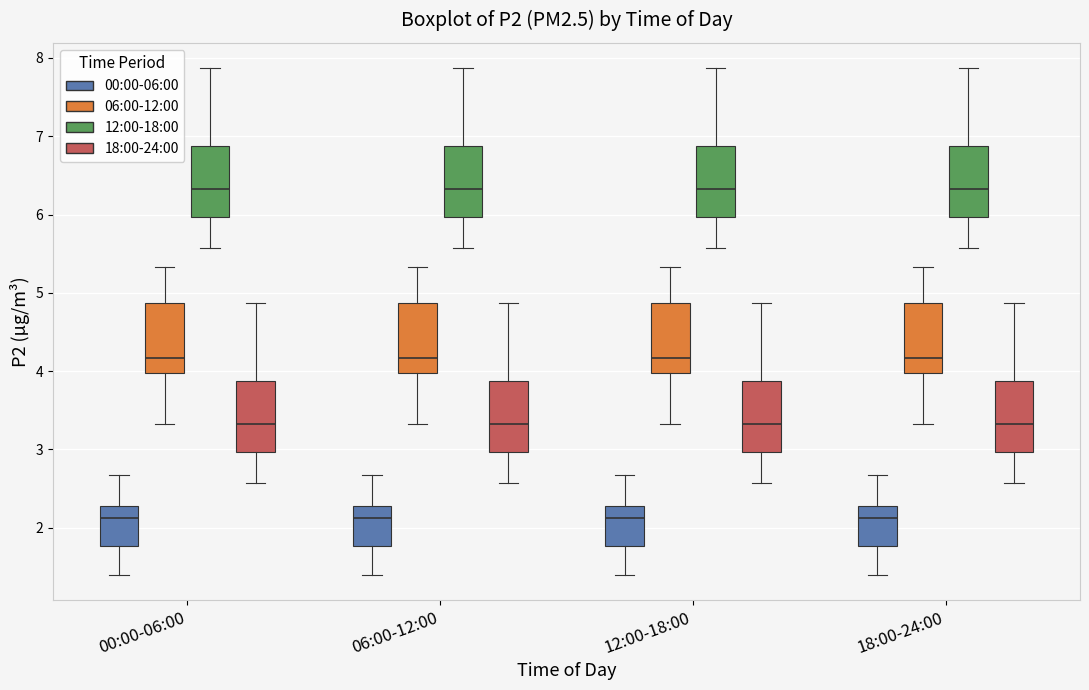

Reading left to right, read every box against the y-axis: the position of its median line, the range the box covers, and the ends of its whiskers. The values are not printed on the chart, so give them approximately, as read against the axis.

00:00-06:00 (00:00-06:00): median 2.1, box 1.8 to 2.3, whiskers 1.4 to 2.7
00:00-06:00 (06:00-12:00): median 4.2, box 4.0 to 4.9, whiskers 3.3 to 5.3
00:00-06:00 (12:00-18:00): median 6.3, box 6.0 to 6.9, whiskers 5.6 to 7.9
00:00-06:00 (18:00-24:00): median 3.3, box 3.0 to 3.9, whiskers 2.6 to 4.9
06:00-12:00 (00:00-06:00): median 2.1, box 1.8 to 2.3, whiskers 1.4 to 2.7
06:00-12:00 (06:00-12:00): median 4.2, box 4.0 to 4.9, whiskers 3.3 to 5.3
06:00-12:00 (12:00-18:00): median 6.3, box 6.0 to 6.9, whiskers 5.6 to 7.9
06:00-12:00 (18:00-24:00): median 3.3, box 3.0 to 3.9, whiskers 2.6 to 4.9
12:00-18:00 (00:00-06:00): median 2.1, box 1.8 to 2.3, whiskers 1.4 to 2.7
12:00-18:00 (06:00-12:00): median 4.2, box 4.0 to 4.9, whiskers 3.3 to 5.3
12:00-18:00 (12:00-18:00): median 6.3, box 6.0 to 6.9, whiskers 5.6 to 7.9
12:00-18:00 (18:00-24:00): median 3.3, box 3.0 to 3.9, whiskers 2.6 to 4.9
18:00-24:00 (00:00-06:00): median 2.1, box 1.8 to 2.3, whiskers 1.4 to 2.7
18:00-24:00 (06:00-12:00): median 4.2, box 4.0 to 4.9, whiskers 3.3 to 5.3
18:00-24:00 (12:00-18:00): median 6.3, box 6.0 to 6.9, whiskers 5.6 to 7.9
18:00-24:00 (18:00-24:00): median 3.3, box 3.0 to 3.9, whiskers 2.6 to 4.9